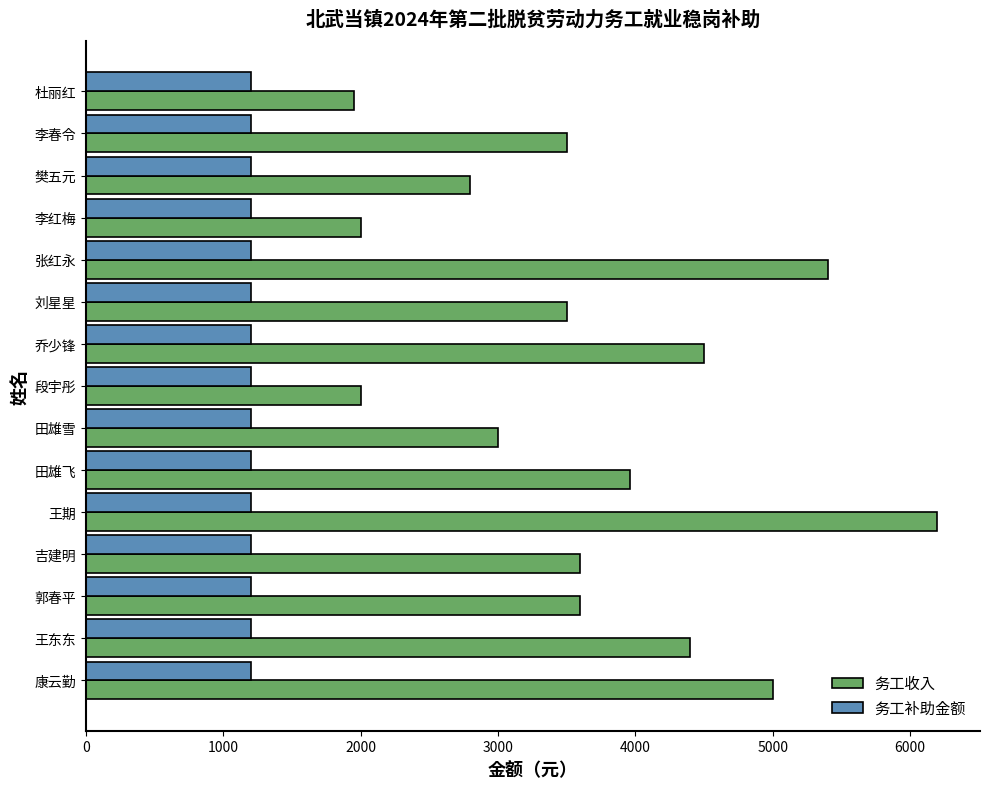

Which series has the largest range (max minus min)?

务工收入